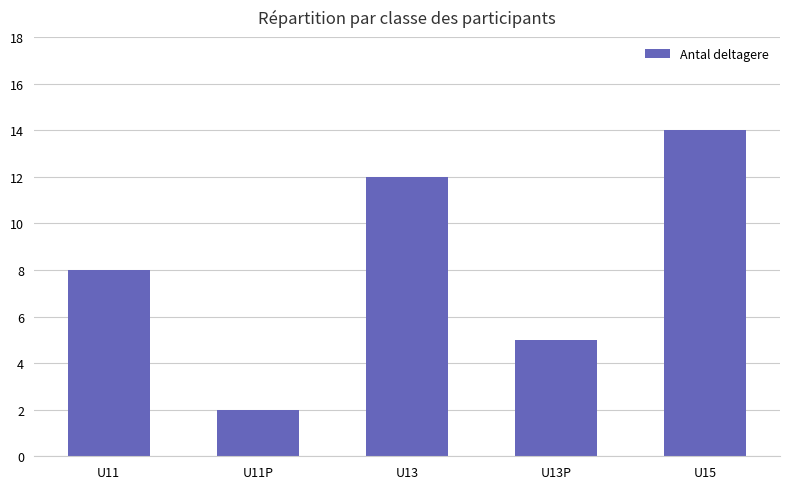

Where is the data nearest to the value 8?

U11